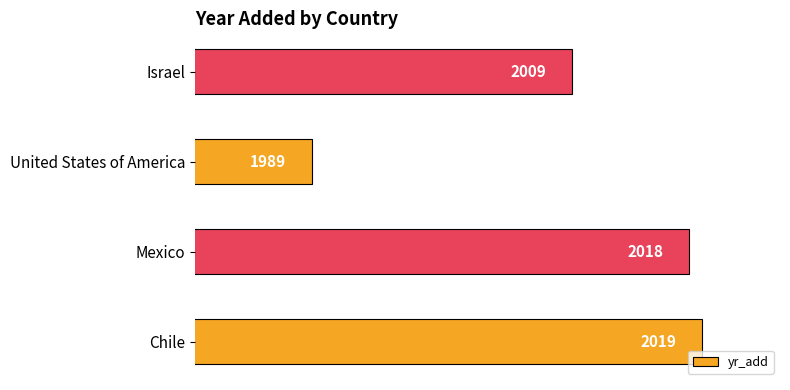

How many data points does each series have?

4